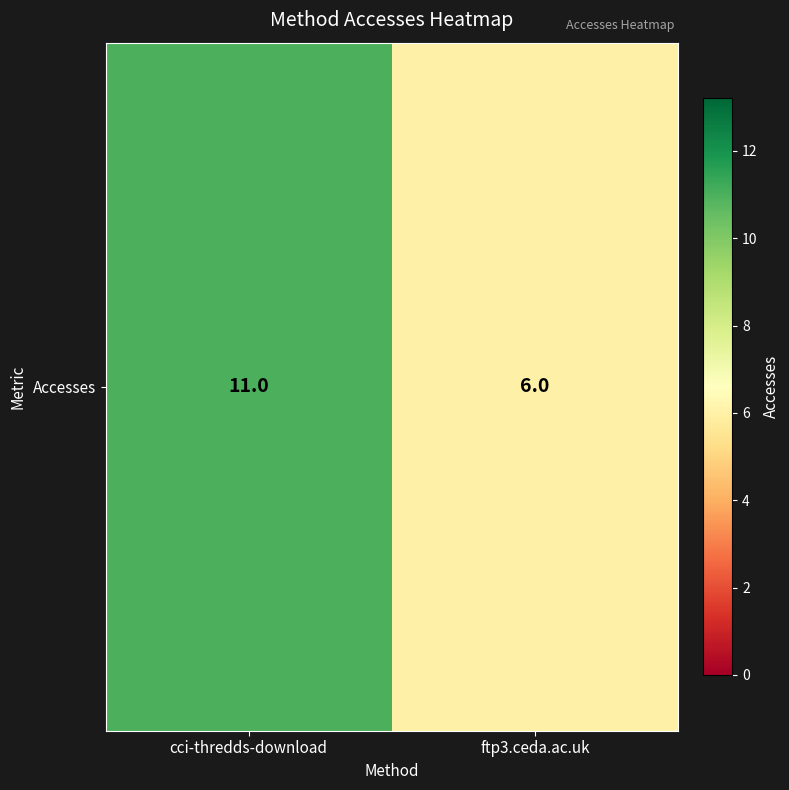

Read the value at ftp3.ceda.ac.uk.

6